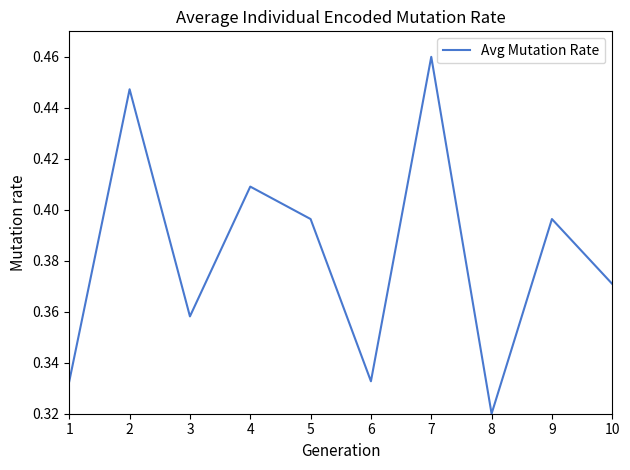

How many lines are shown in the chart?

1